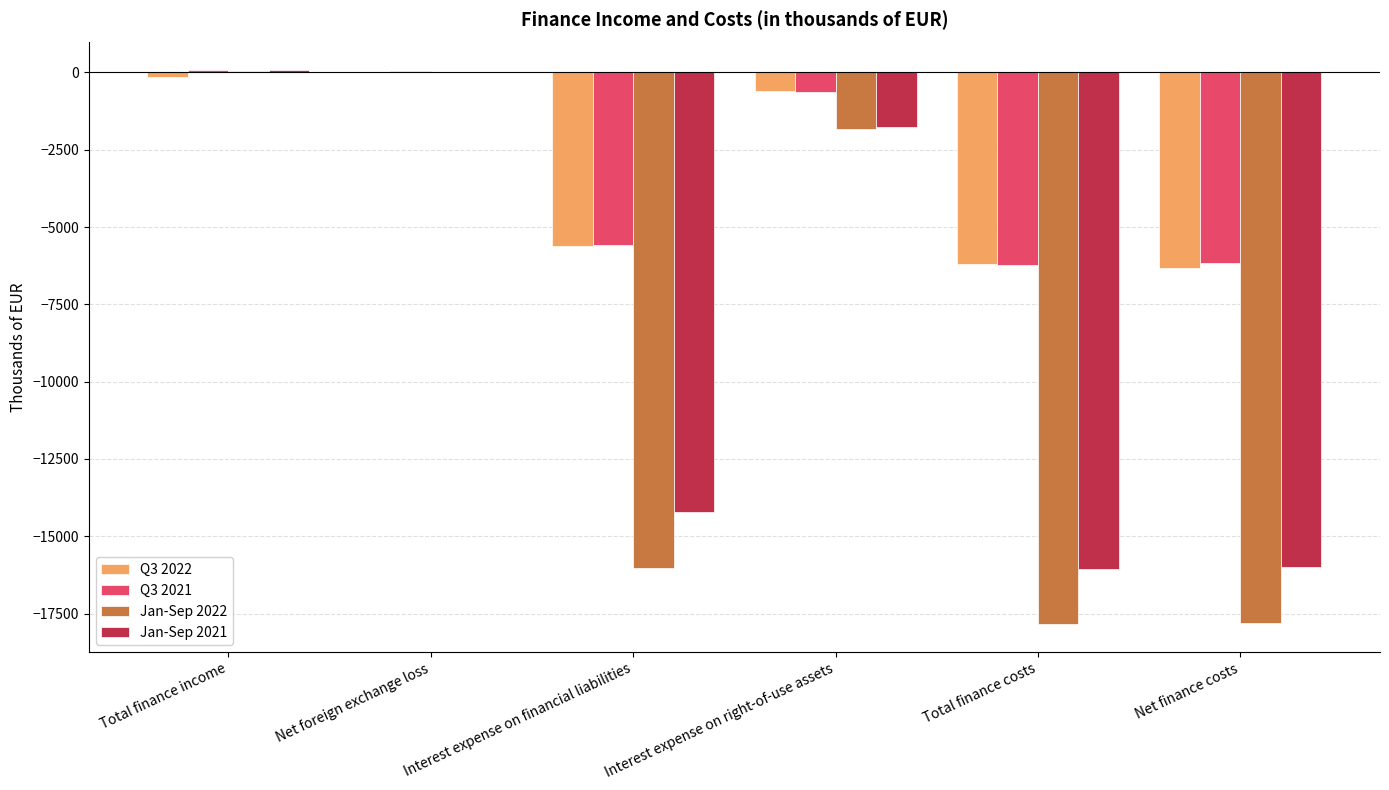

What is the sum of the Q3 2021 values at Interest expense on financial liabilities and Total finance costs?

-11791